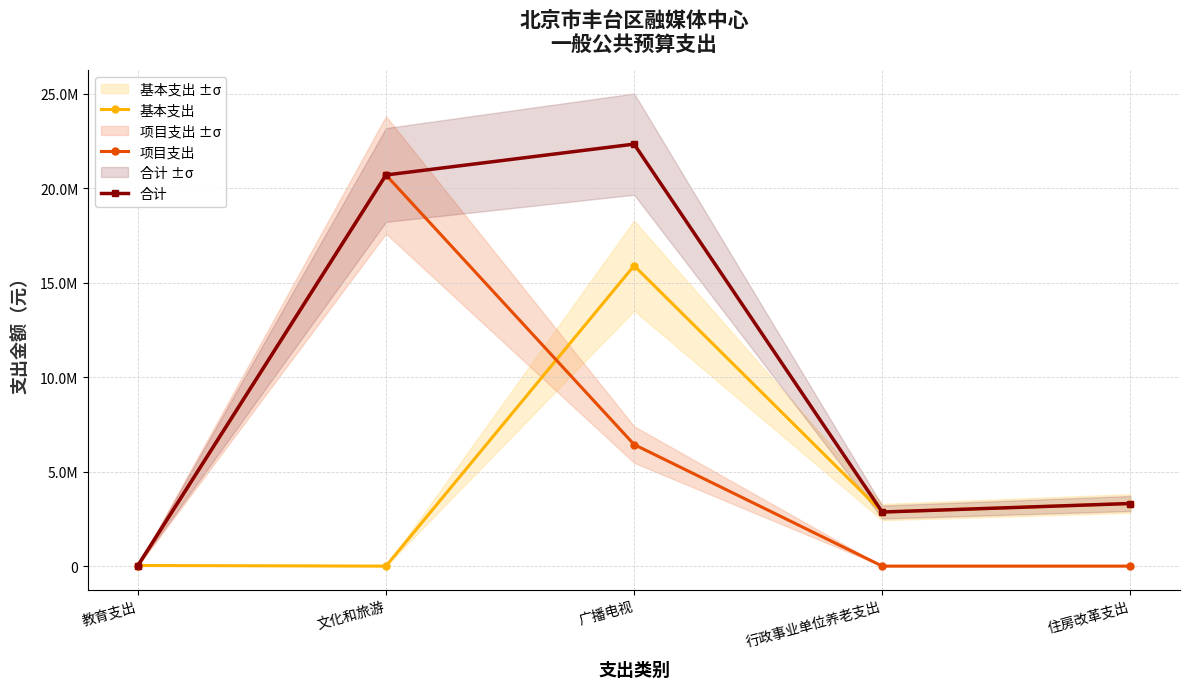

At which label is 项目支出 closest to 10355000?

广播电视